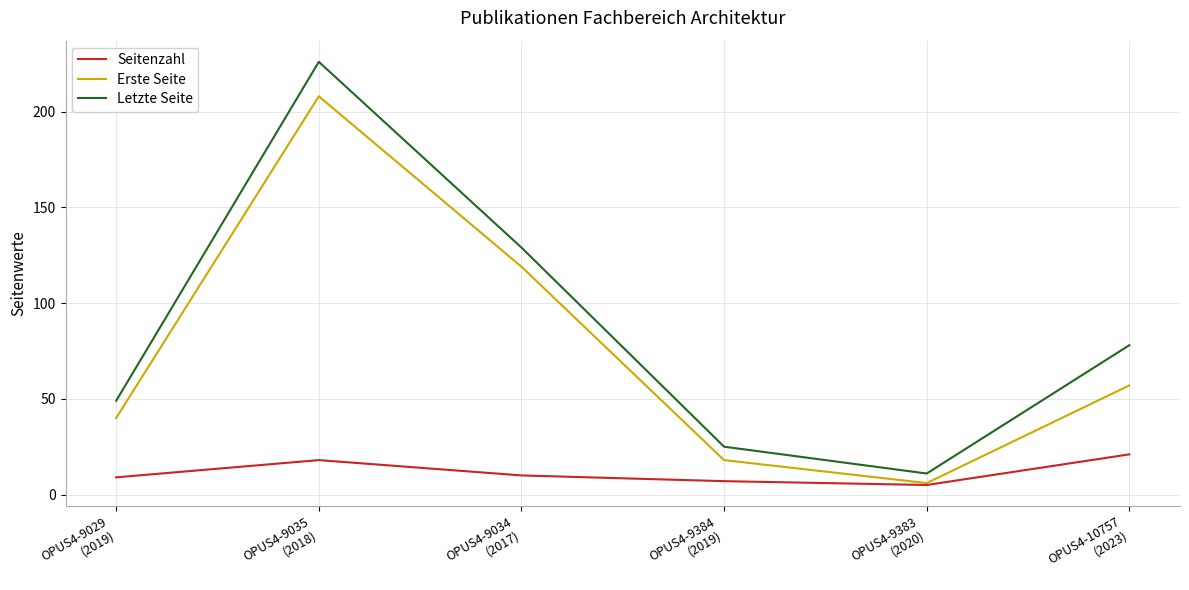

True or false: Letzte Seite and Seitenzahl cross at least once.

False